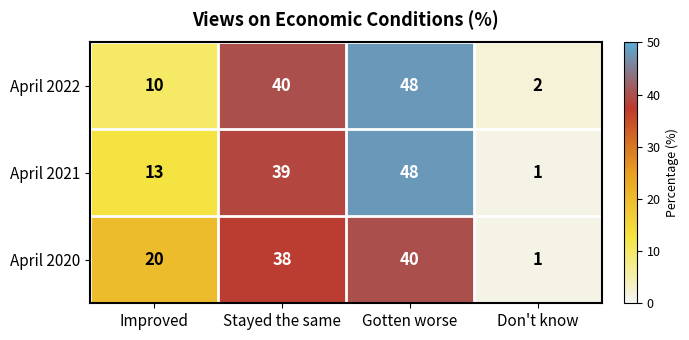

What is the difference between the maximum and minimum values in the April 2021 series?

47